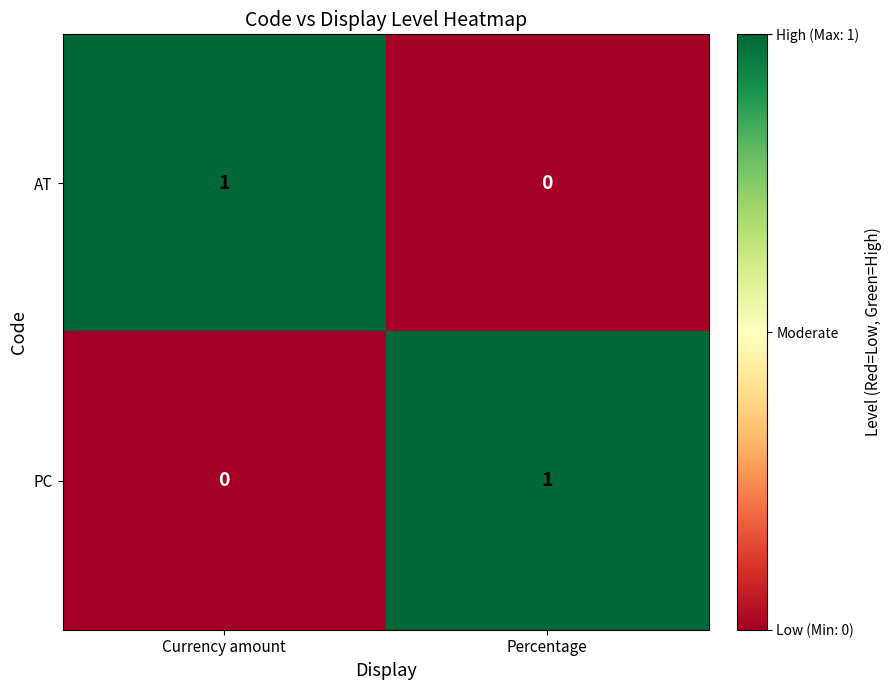

What is the difference between the highest and lowest values at Percentage?

1